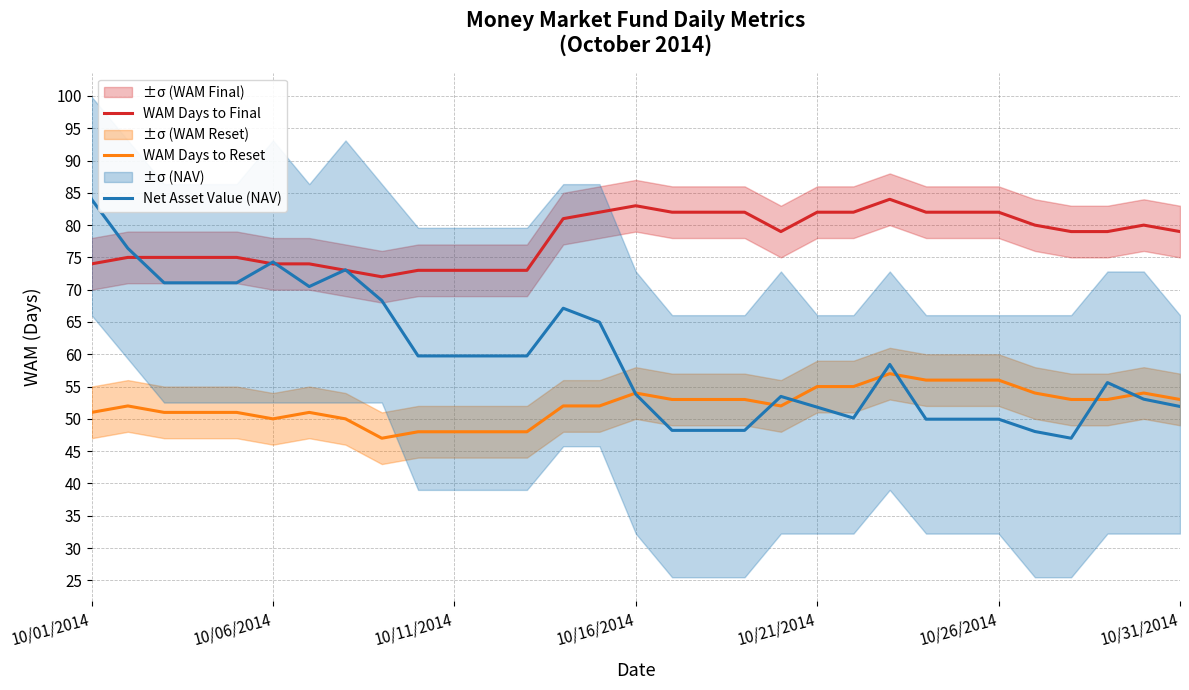

Which series has the widest spread of values?

Net Asset Value (NAV)